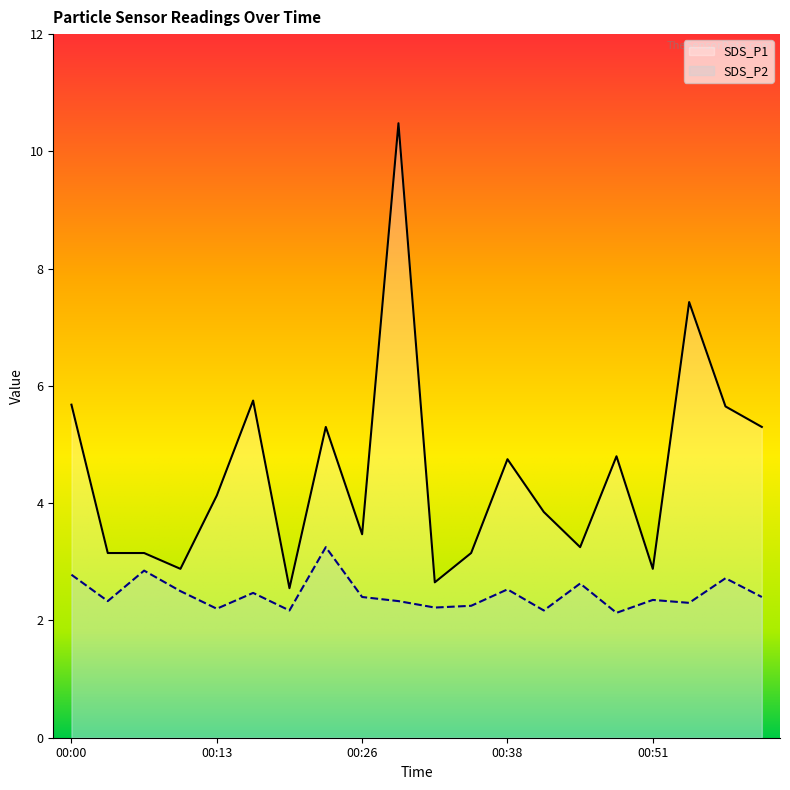

How many interior local valleys does the SDS_P2 series have?

7